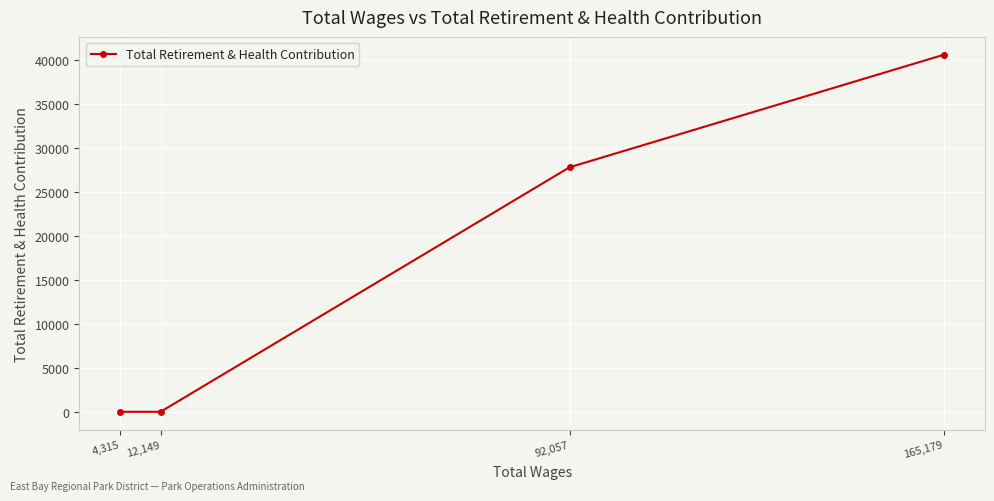

How many lines are shown in the chart?

1